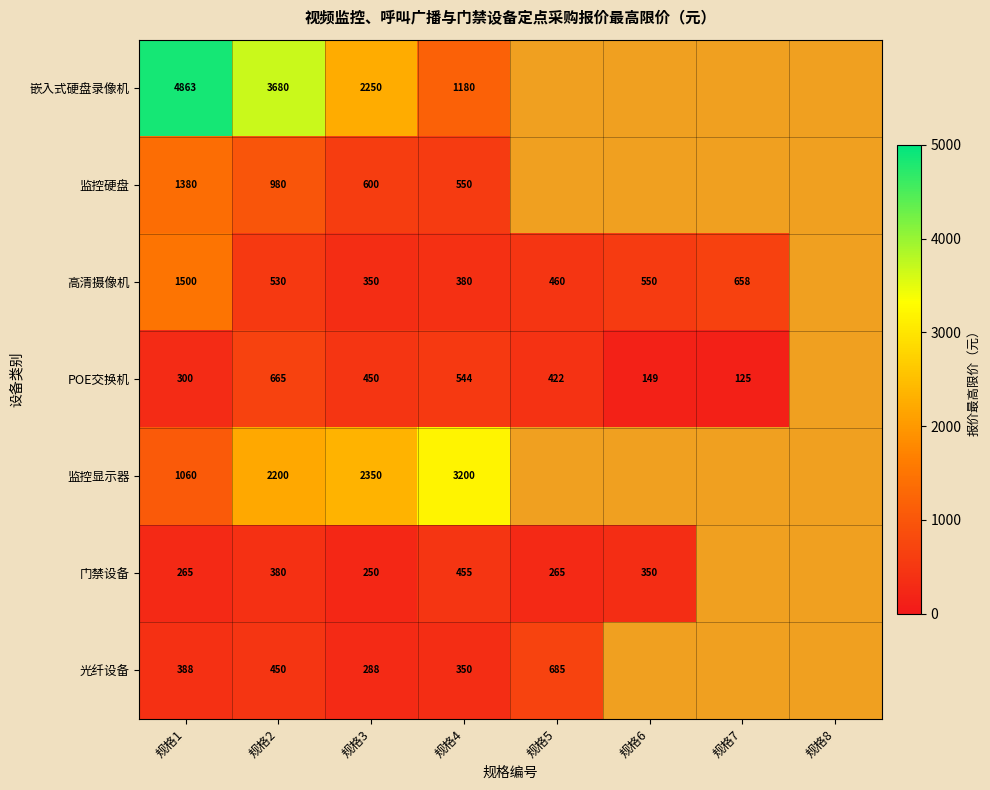

What is the sum of the POE交换机 values at 规格7 and 规格5?

547